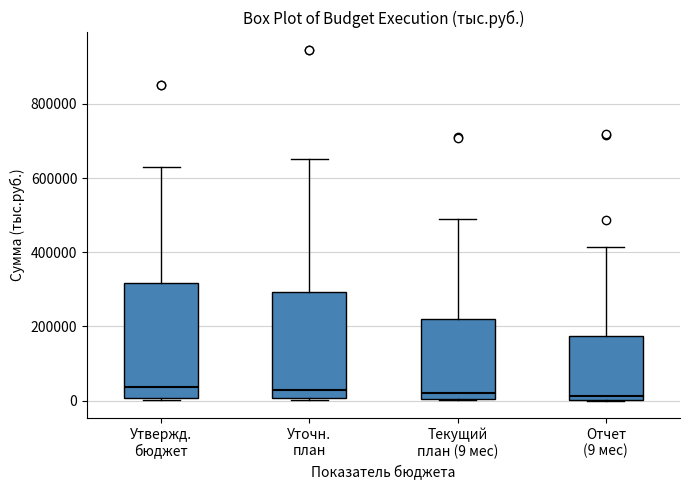

Reading left to right, read every box against the y-axis: the position of its median line, the range the box covers, and the ends of its whiskers. The values are not printed on the chart, so give them approximately, as read against the axis.

Утвержд. бюджет: median 40000, box 0 to 320000, whiskers 0 (just below the box's lower edge) to 620000
Уточн. план: median 20000, box 0 to 300000, whiskers 0 (just below the box's lower edge) to 660000
Текущий план (9 мес): median 20000, box 0 to 220000, whiskers 0 to 480000
Отчет (9 мес): median 20000, box 0 to 180000, whiskers 0 to 420000